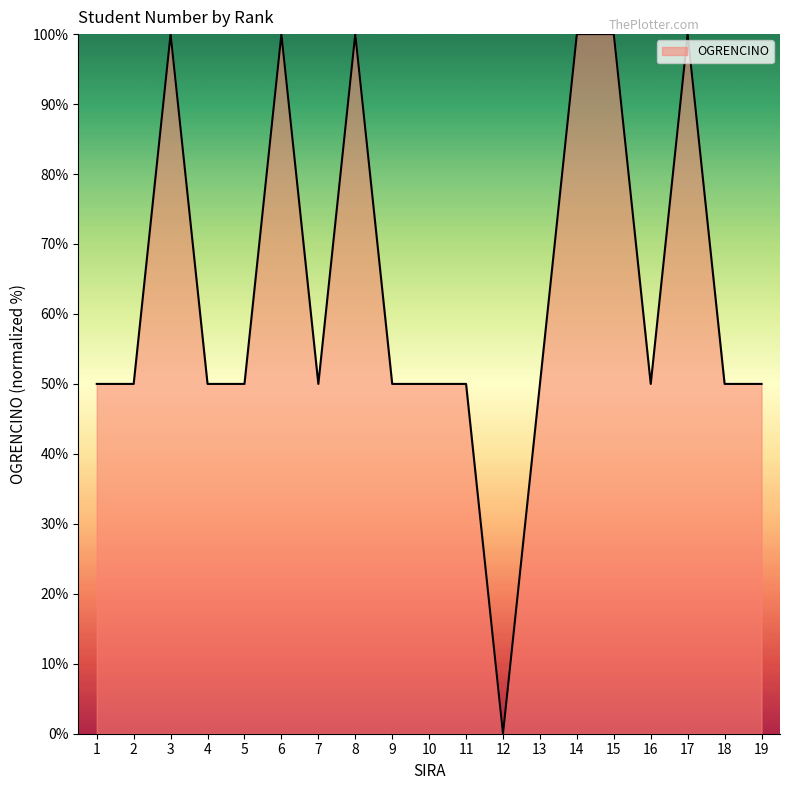

Which label corresponds to the smallest value in the chart?

12